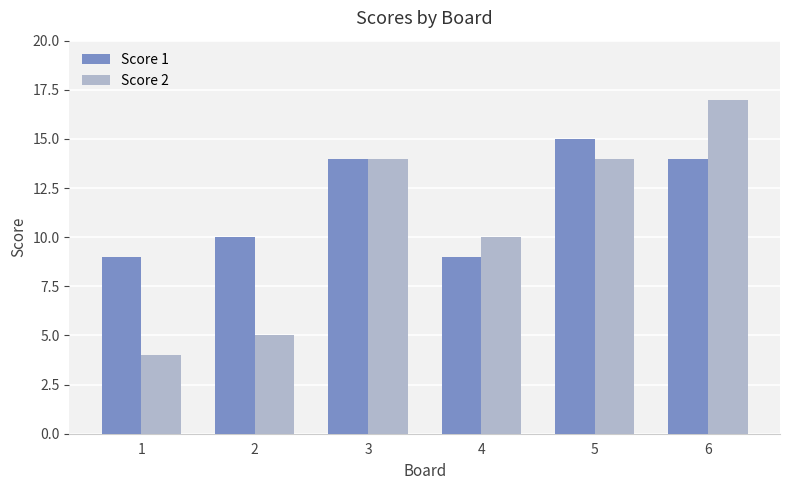

Reading right to left, extract all data points from this chart.

Score 1: 14	15	9	14	10	9
Score 2: 17	14	10	14	5	4